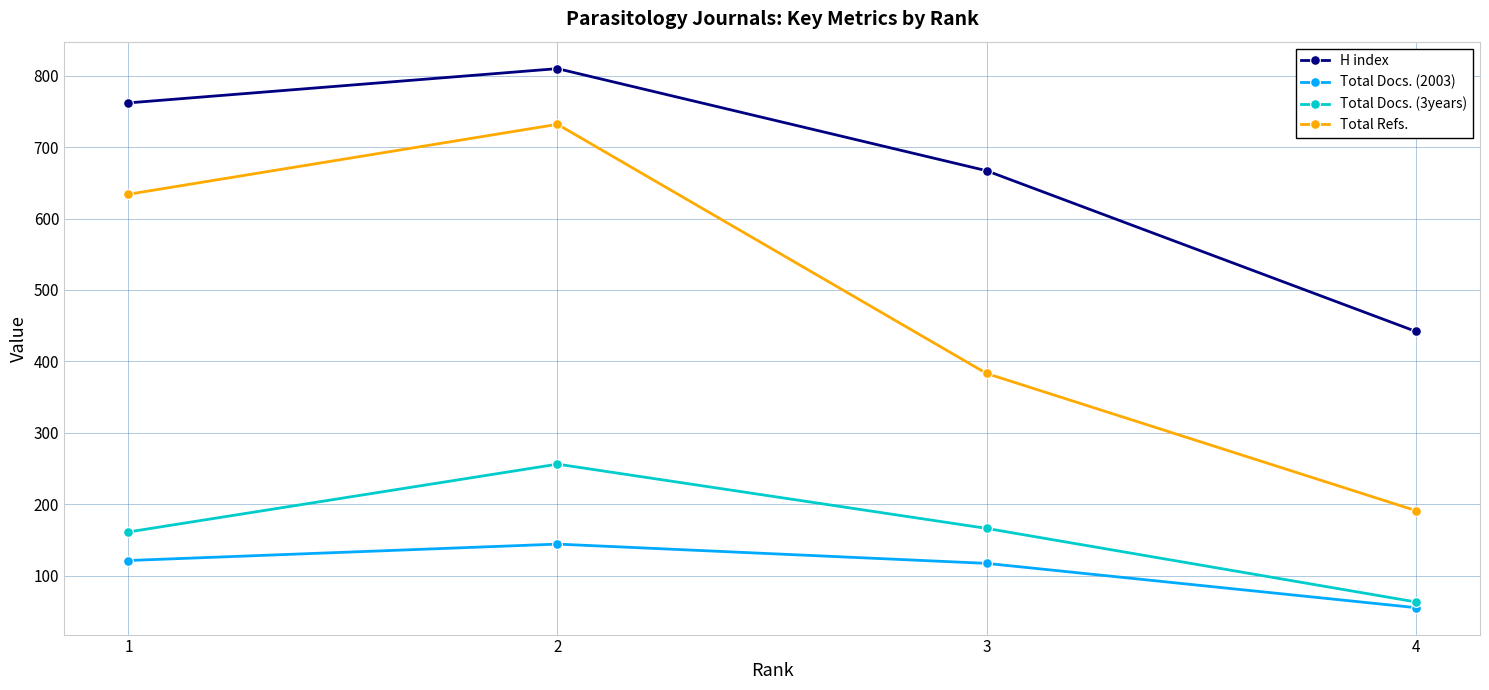

Which series changed the most between 3 and 4?

H index